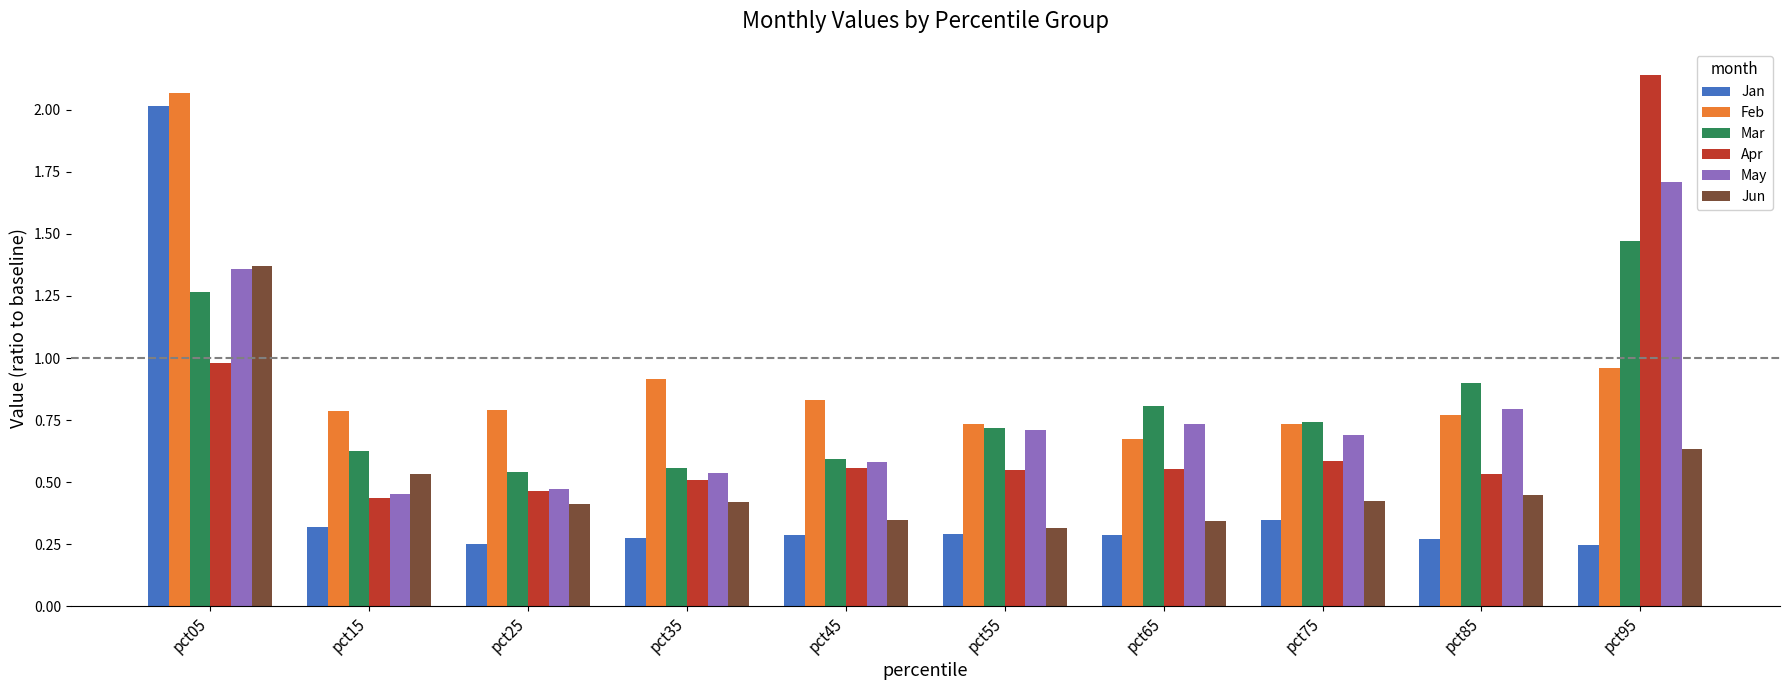

What is the highest value of the May series?

1.7